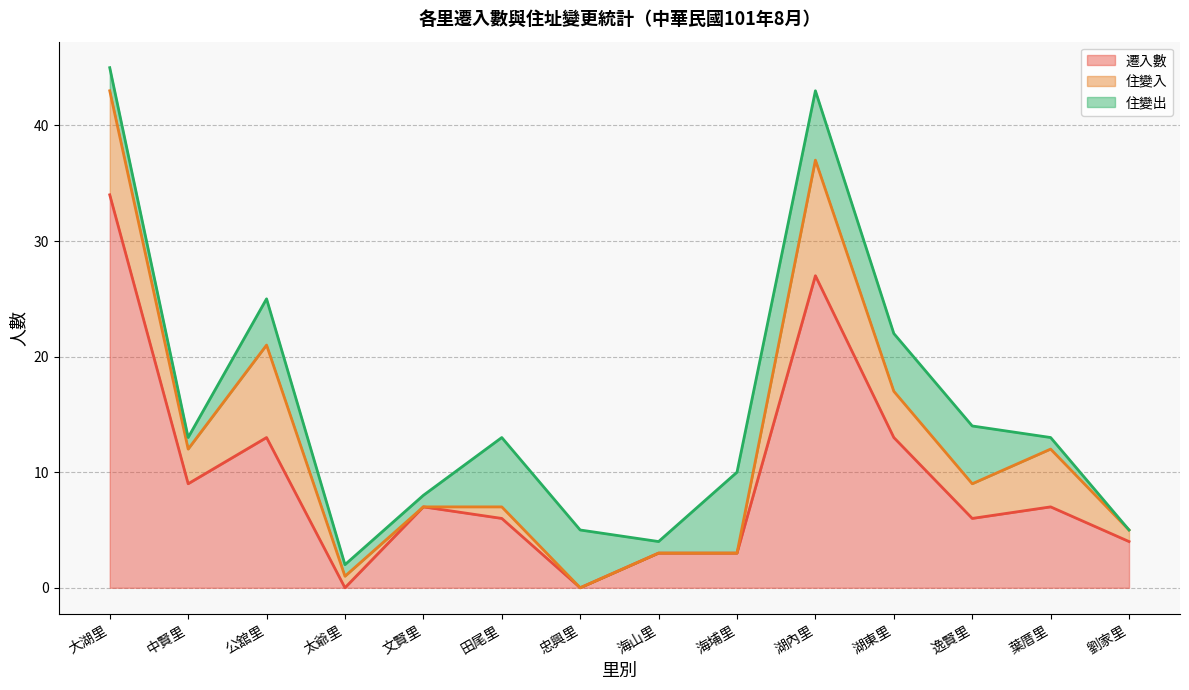

Which category has the highest value in the 遷入數 series?

大湖里